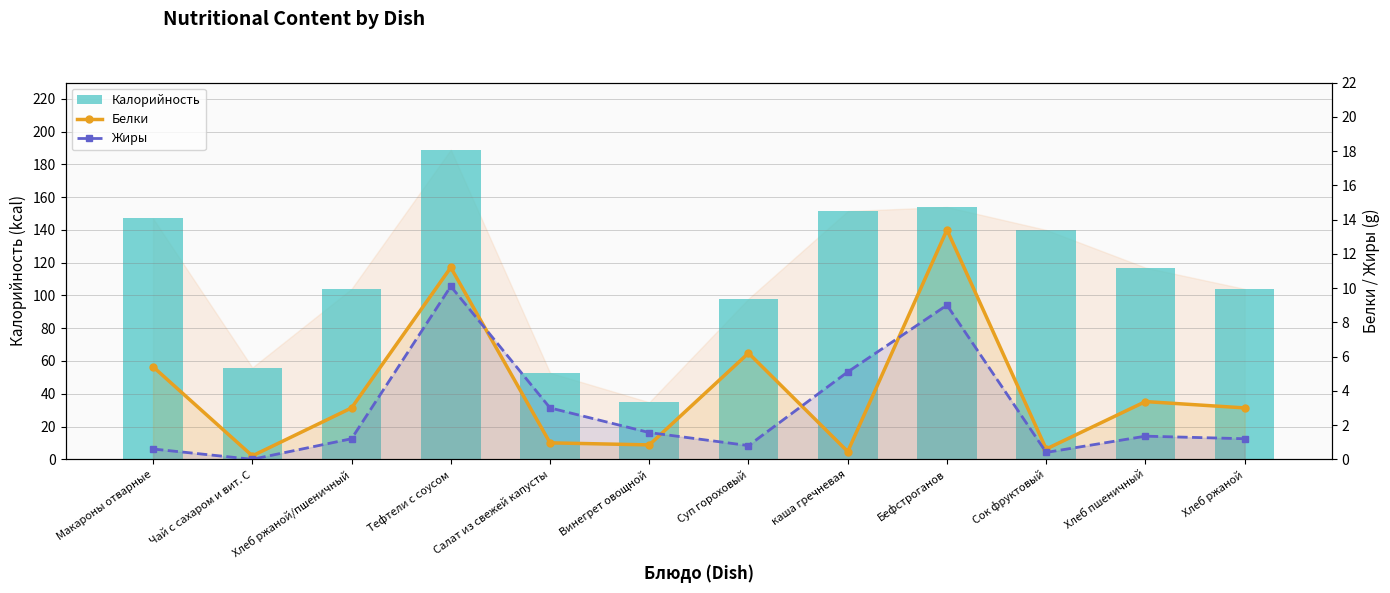

What is the difference between the second highest and second lowest values in the Калорийность series?

101.2